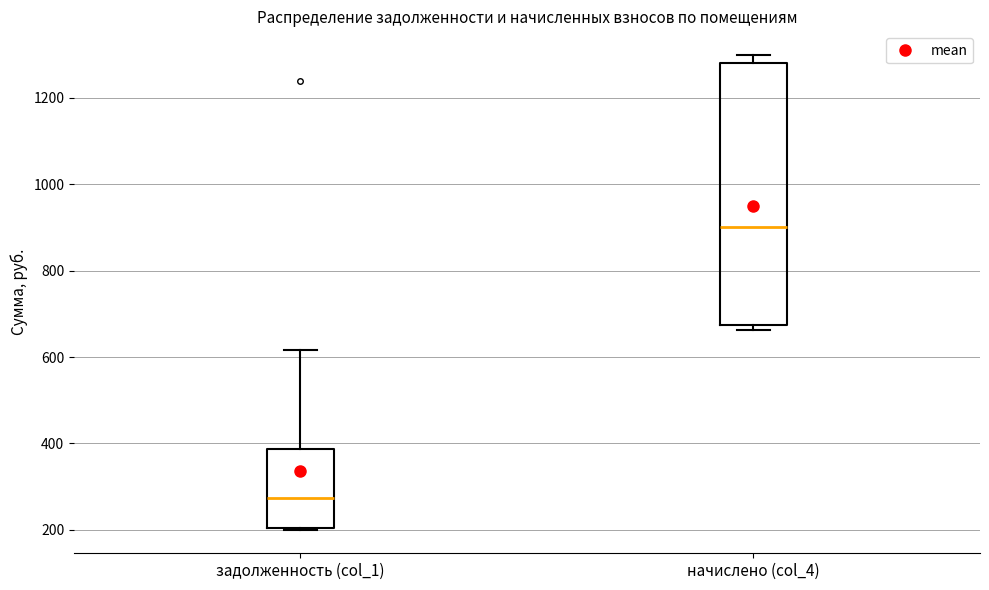

Which box has the highest median line?

начислено (col_4)